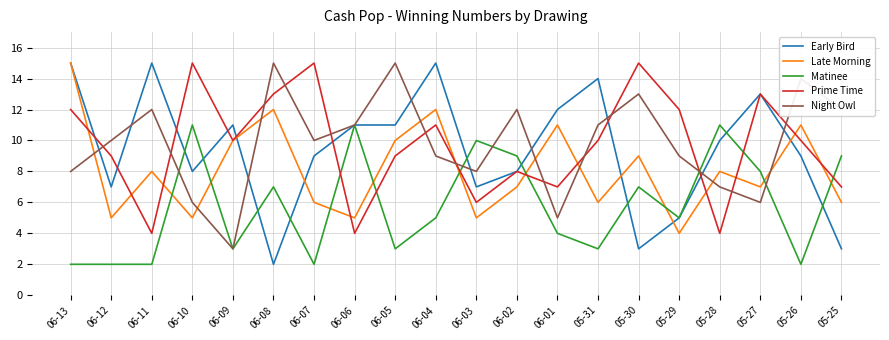

Reading left to right, extract all data points from this chart.

Early Bird: 06-13=15	06-12=7	06-11=15	06-10=8	06-09=11	06-08=2	06-07=9	06-06=11	06-05=11	06-04=15	06-03=7	06-02=8	06-01=12	05-31=14	05-30=3	05-29=5	05-28=10	05-27=13	05-26=9	05-25=3
Late Morning: 06-13=15	06-12=5	06-11=8	06-10=5	06-09=10	06-08=12	06-07=6	06-06=5	06-05=10	06-04=12	06-03=5	06-02=7	06-01=11	05-31=6	05-30=9	05-29=4	05-28=8	05-27=7	05-26=11	05-25=6
Matinee: 06-13=2	06-12=2	06-11=2	06-10=11	06-09=3	06-08=7	06-07=2	06-06=11	06-05=3	06-04=5	06-03=10	06-02=9	06-01=4	05-31=3	05-30=7	05-29=5	05-28=11	05-27=8	05-26=2	05-25=9
Prime Time: 06-13=12	06-12=9	06-11=4	06-10=15	06-09=10	06-08=13	06-07=15	06-06=4	06-05=9	06-04=11	06-03=6	06-02=8	06-01=7	05-31=10	05-30=15	05-29=12	05-28=4	05-27=13	05-26=10	05-25=7
Night Owl: 06-13=8	06-12=10	06-11=12	06-10=6	06-09=3	06-08=15	06-07=10	06-06=11	06-05=15	06-04=9	06-03=8	06-02=12	06-01=5	05-31=11	05-30=13	05-29=9	05-28=7	05-27=6	05-26=14	05-25=12